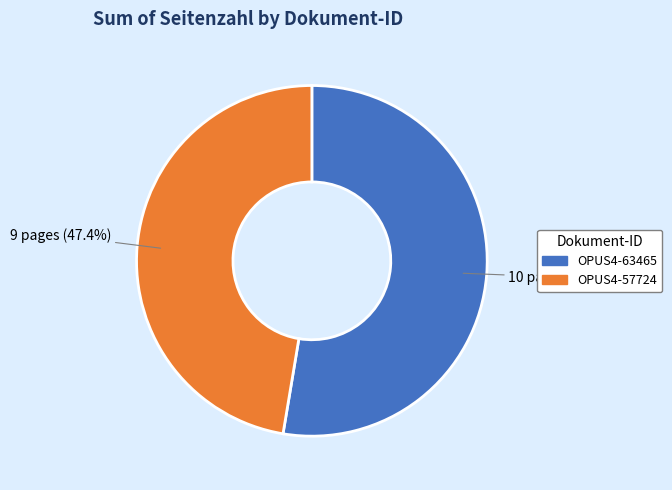

Is it true that OPUS4-63465 is 64% of the pie?

False